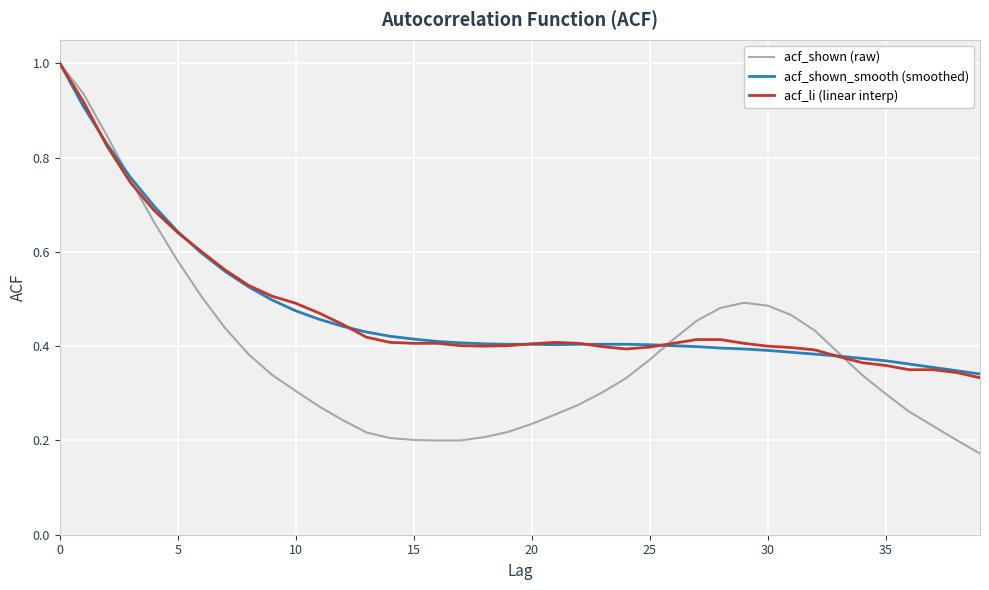

What is the greatest value displayed?

1.0